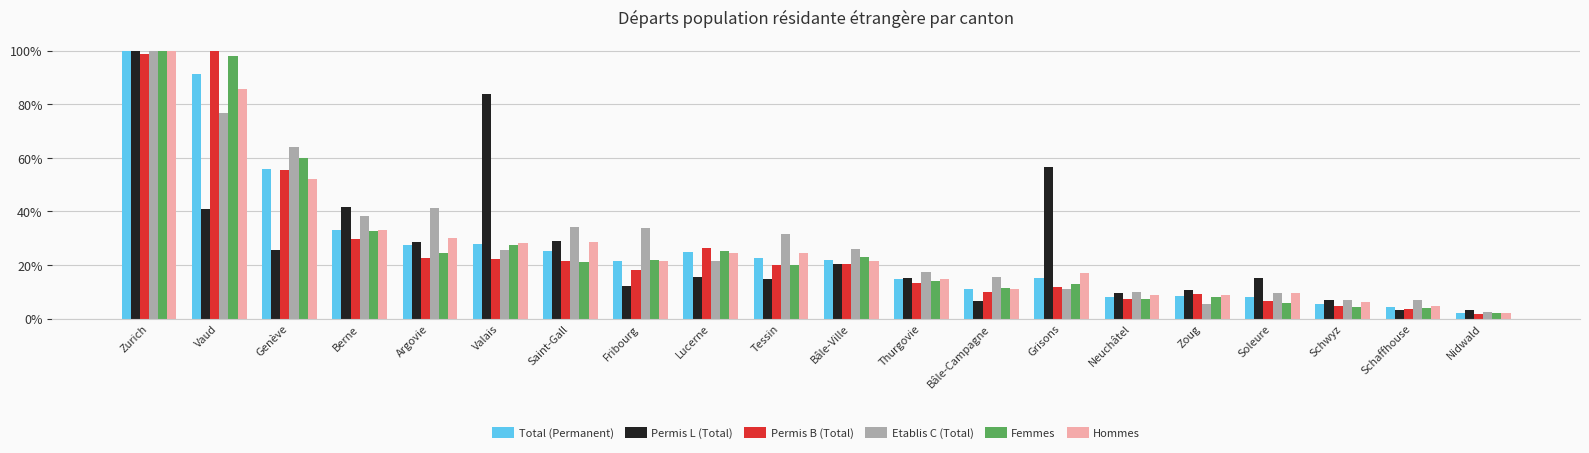

At which label is Etablis C (Total) closest to 0?

Nidwald